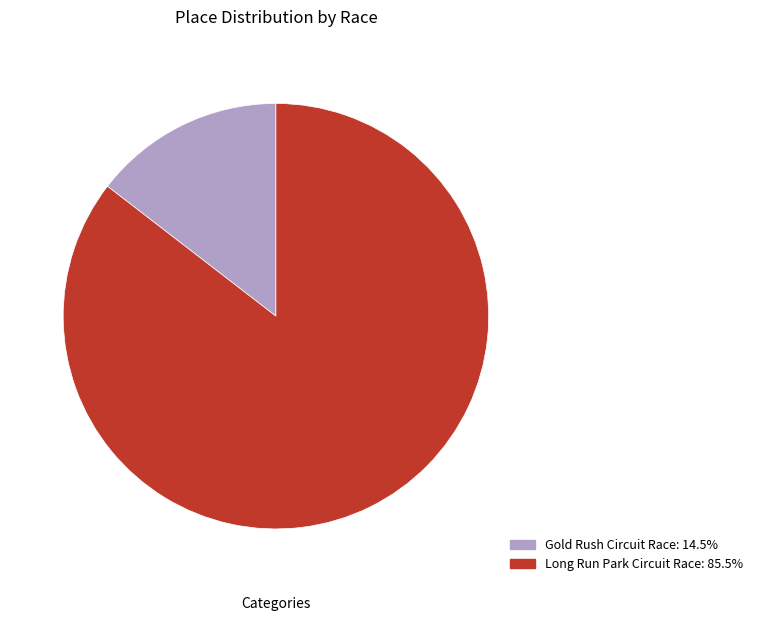

Does Long Run Park Circuit Race account for over 50% of the chart?

Yes